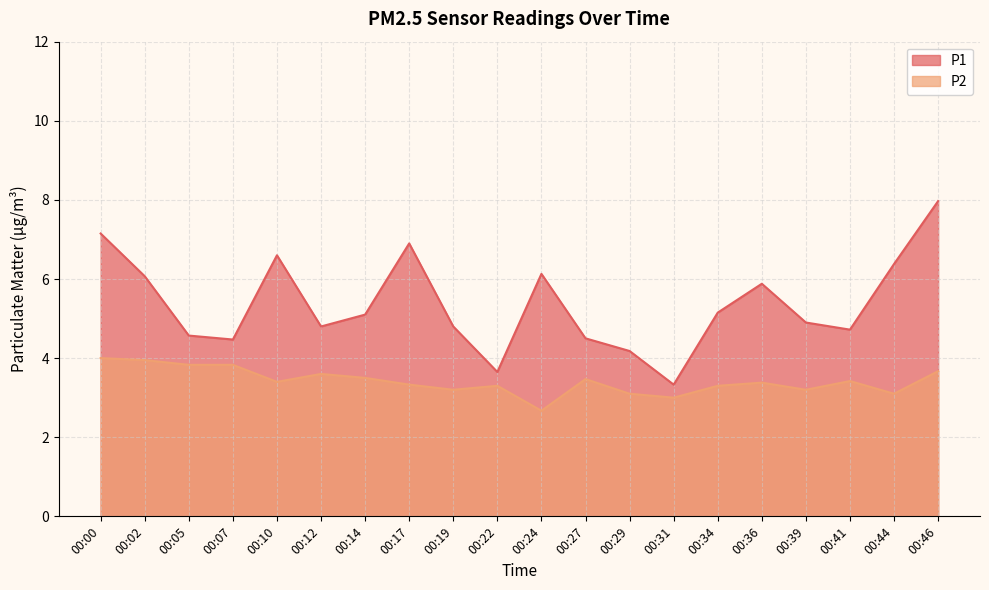

What is the greatest value displayed?

8.0